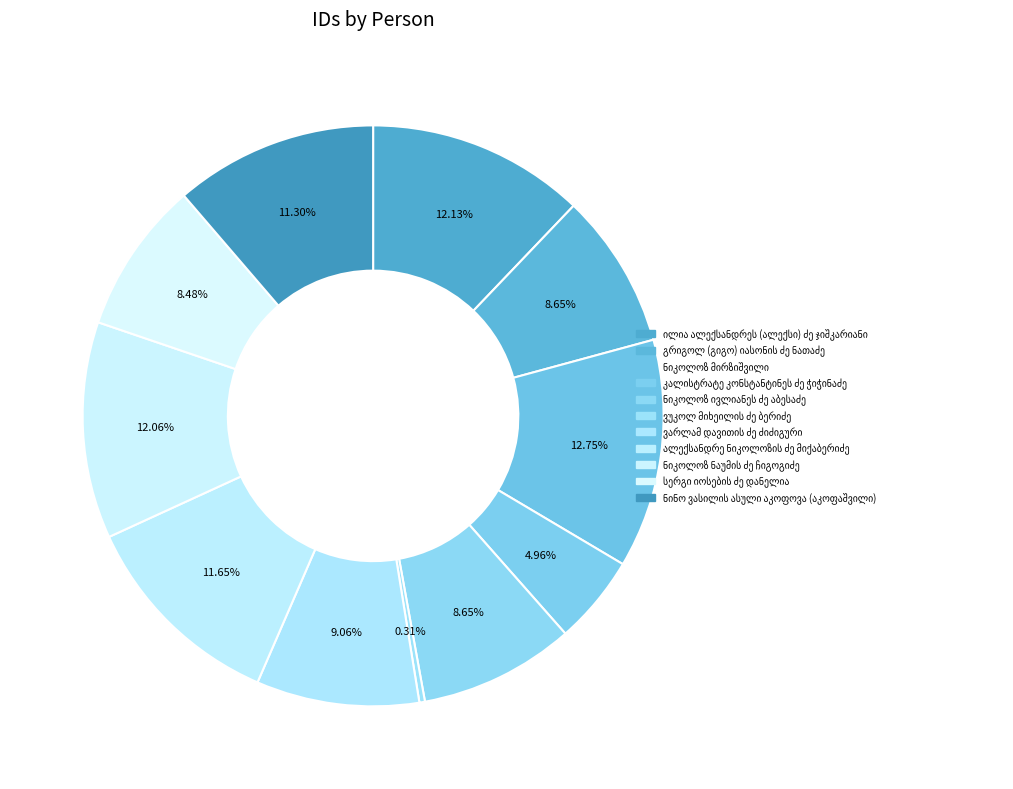

Count the number of slices in the pie.

11